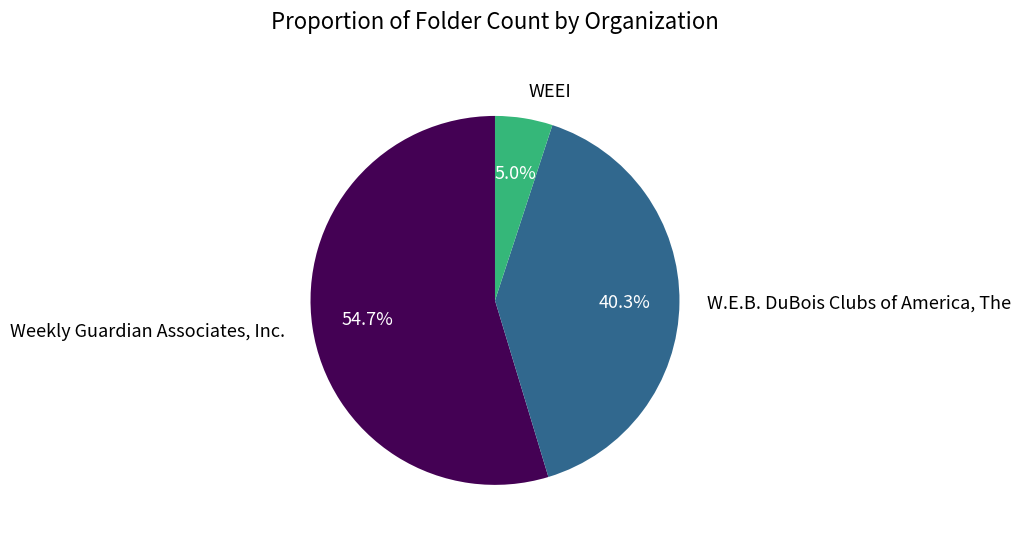

Between WEEI and W.E.B. DuBois Clubs of America, The, which is larger?

W.E.B. DuBois Clubs of America, The